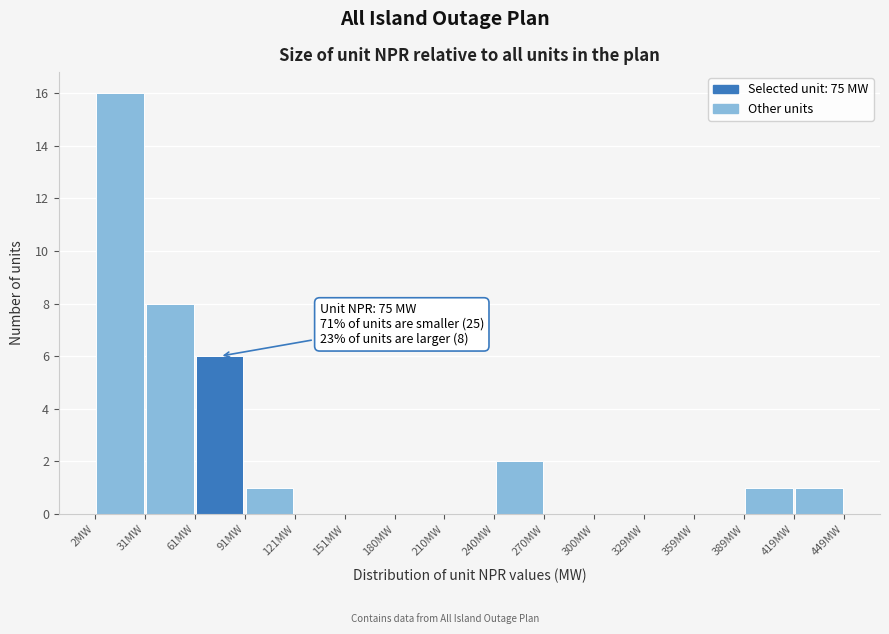

Over which range of the x-axis is the bar tallest?

0 to 30